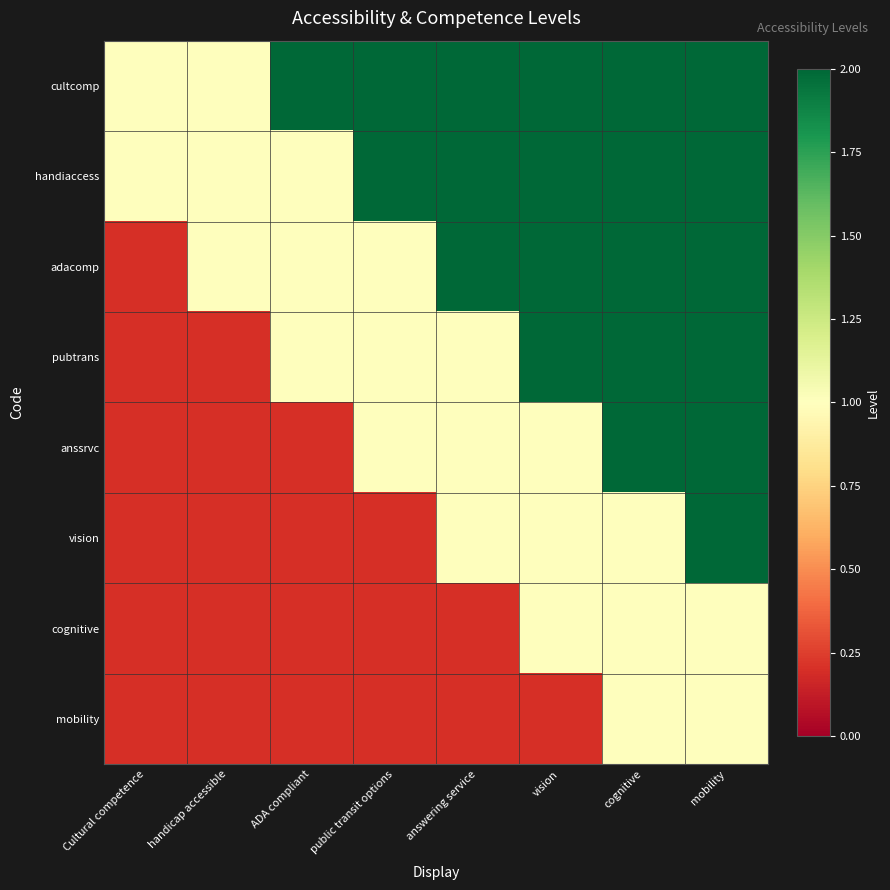

Count the number of data series in this chart.

8